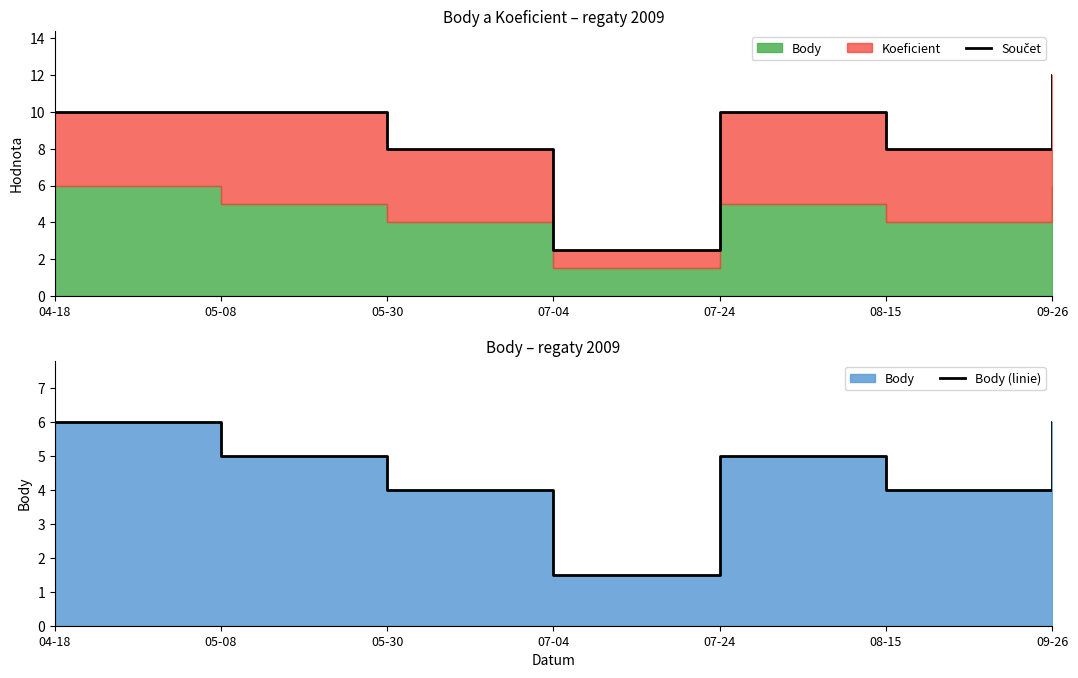

The value of Součet at 07-24 is 10.0. True or false?

True